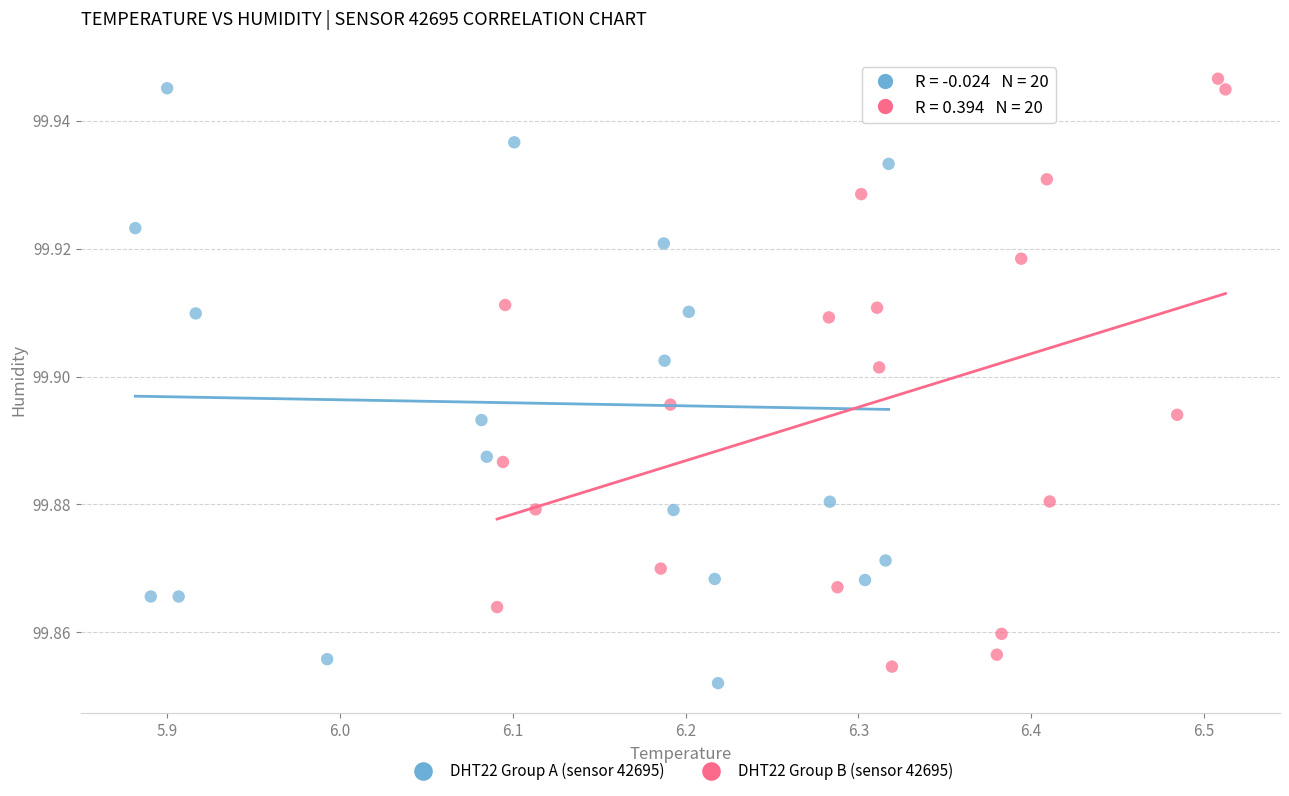

What are all the series names shown in the legend?

DHT22 Group A (sensor 42695), DHT22 Group B (sensor 42695)